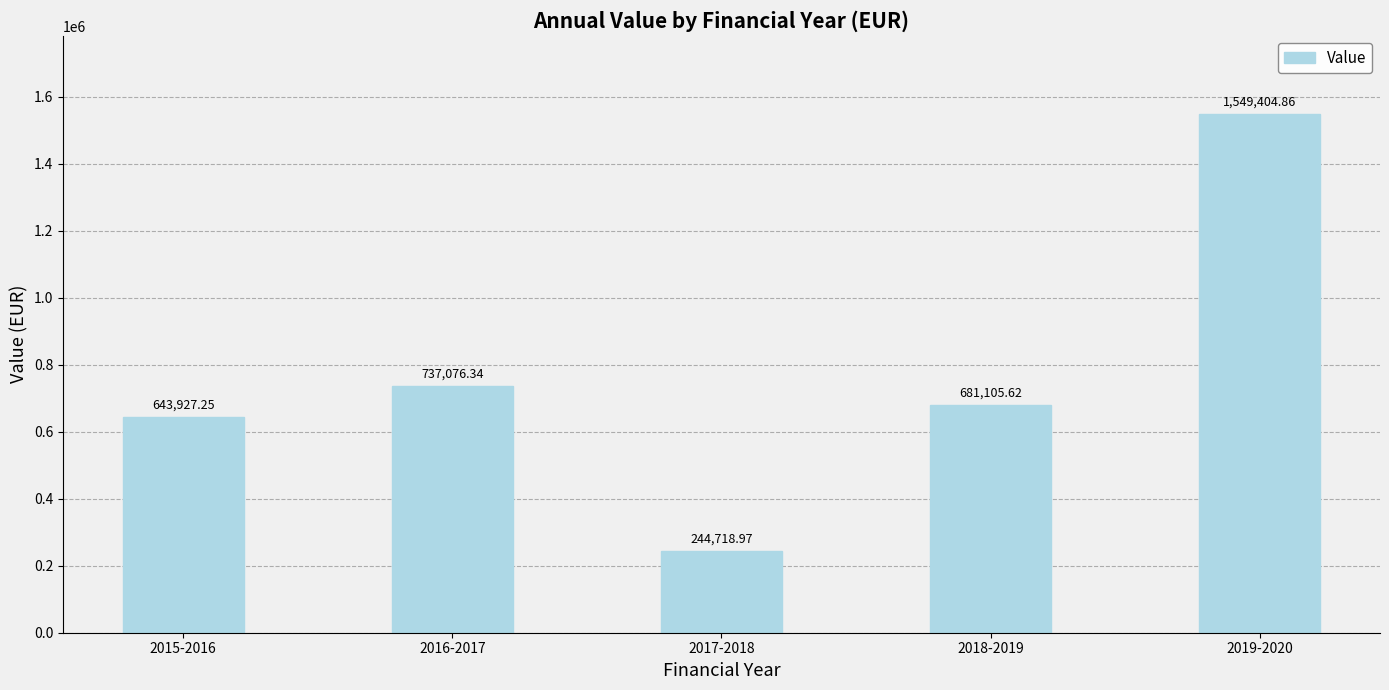

Rank the categories by value from lowest to highest.

2017-2018, 2015-2016, 2018-2019, 2016-2017, 2019-2020